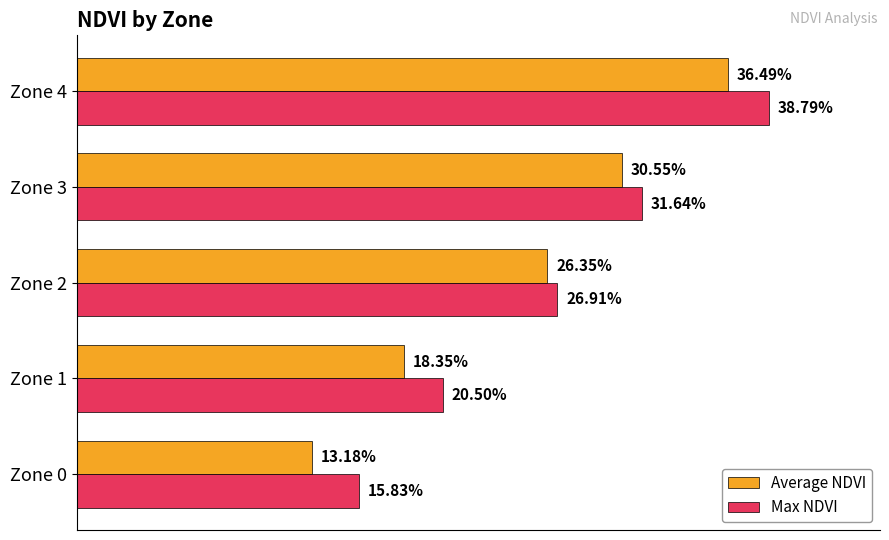

What is the difference between the maximum and minimum values in the Average NDVI series?

0.2